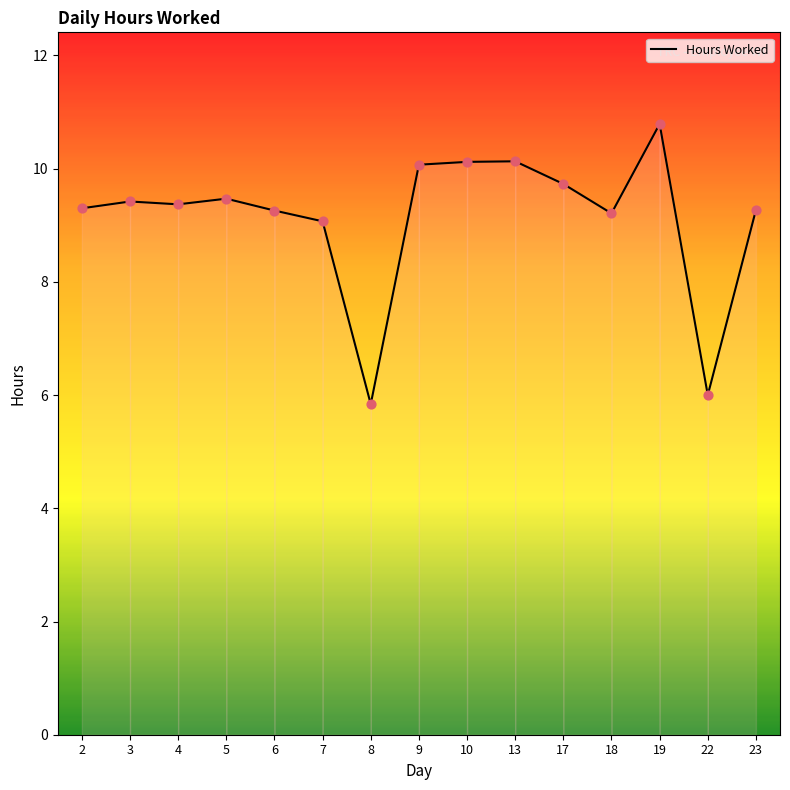

Approximately how many times larger is the value at 17 compared to 10?

1.0